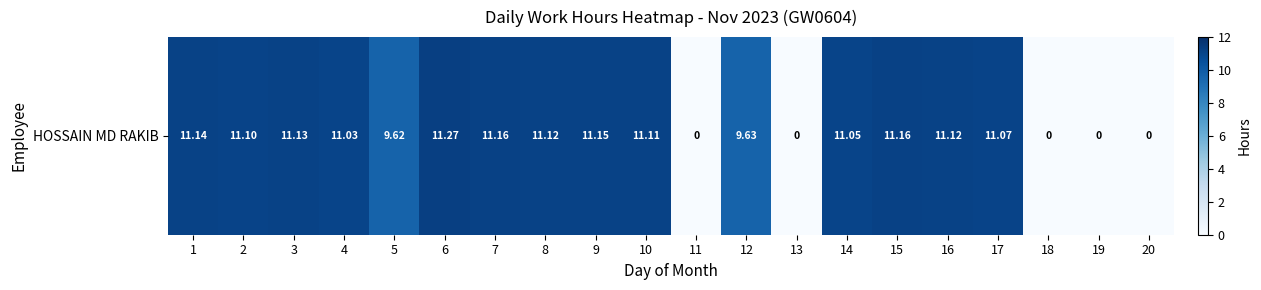

Between 18 and 8, which is larger?

8